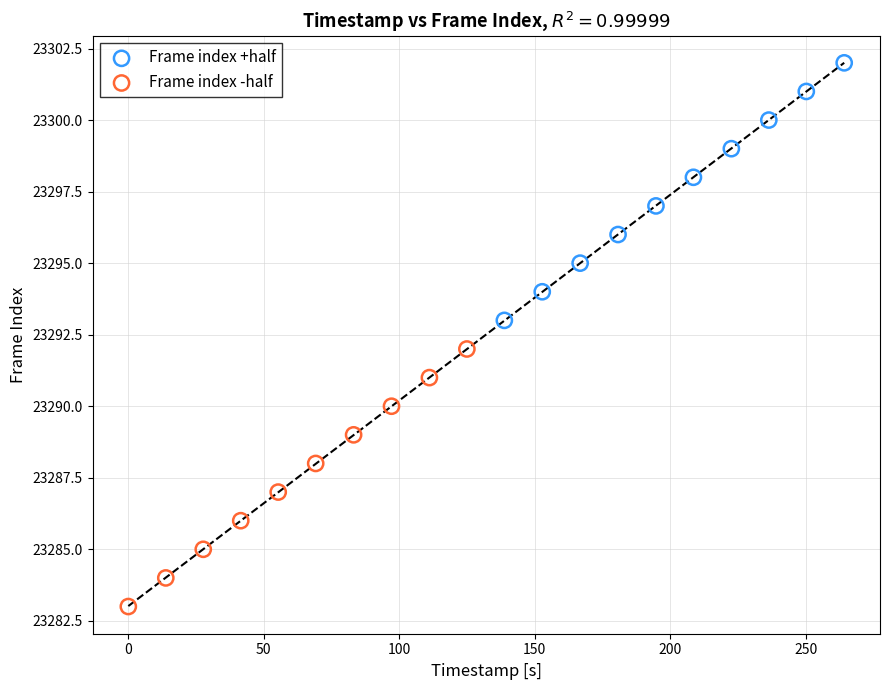

Which series contains the highest Y value?

Frame index +half